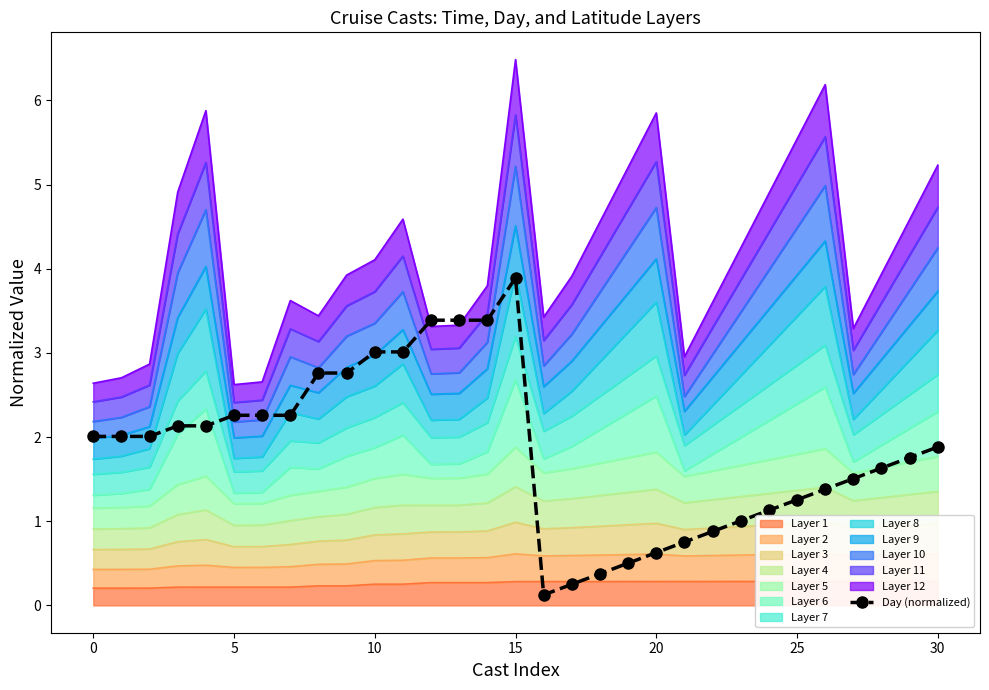

What is the difference between the second highest and second lowest values?

3.1